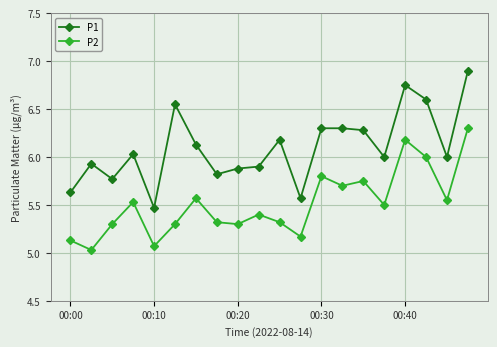

How many lines are shown in the chart?

2